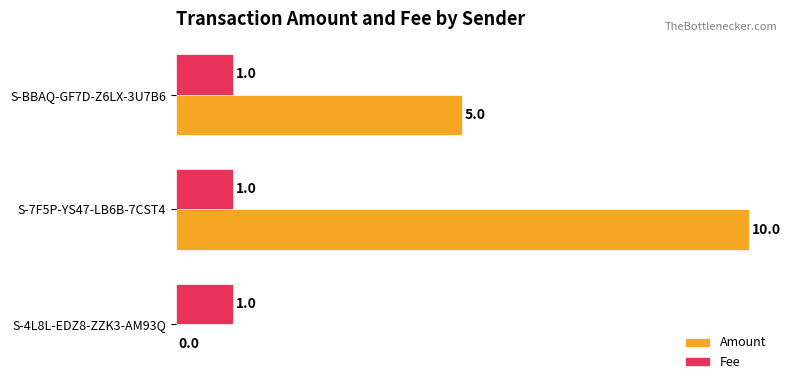

What is the total value across all series at S-BBAQ-GF7D-Z6LX-3U7B6?

6